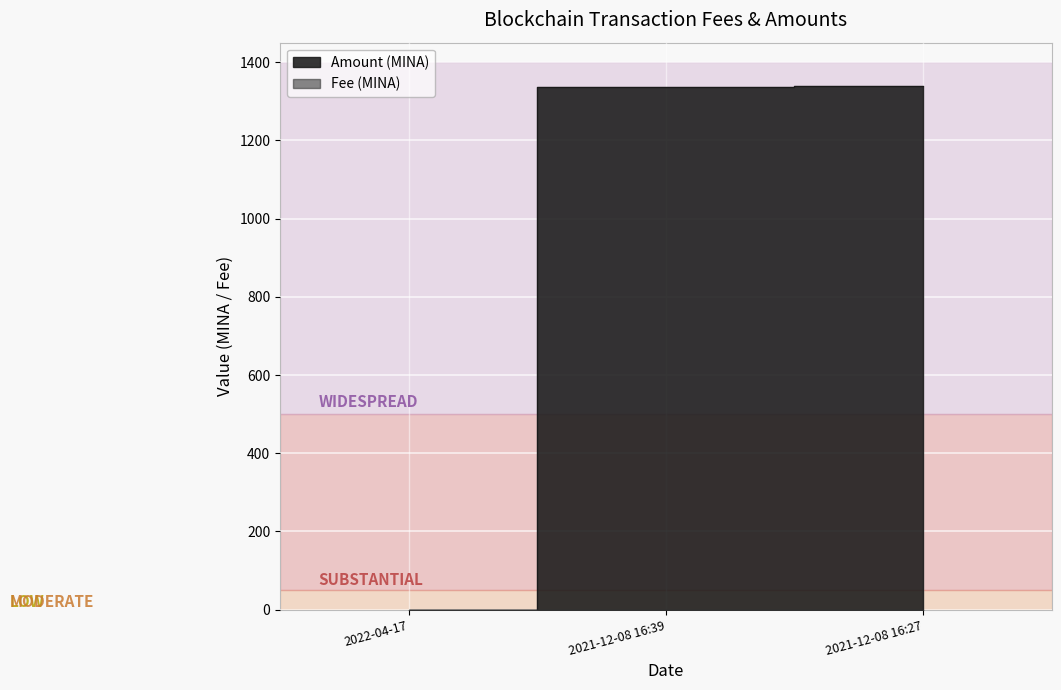

What is the label of the 2nd point from the left?

2021-12-08 16:39